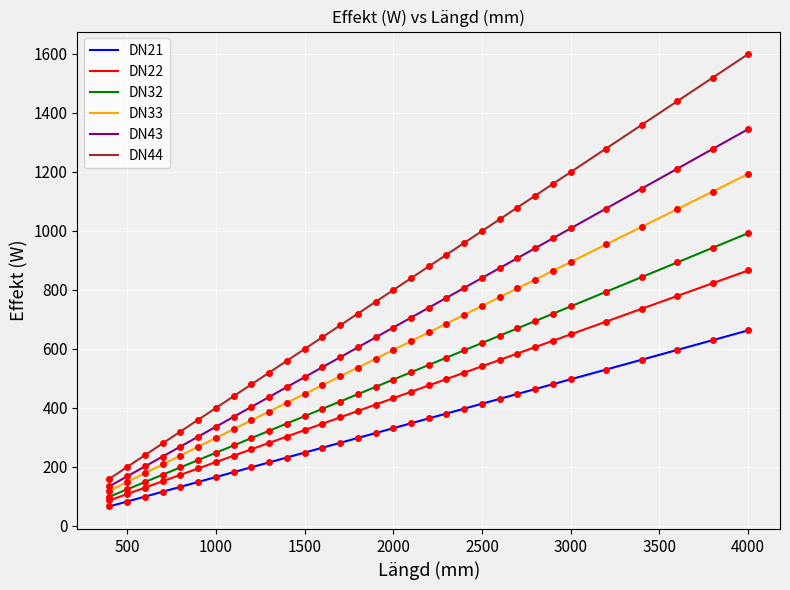

Which series has the widest spread of values?

DN44